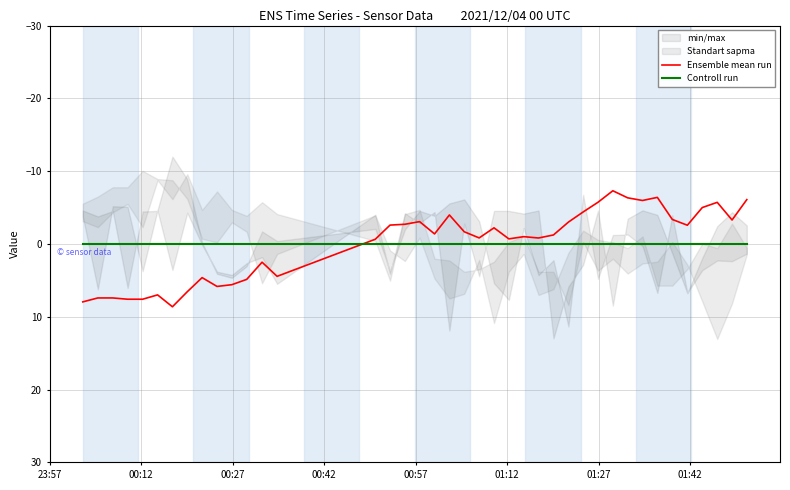

How many values in the Ensemble mean run series are below -1?

22